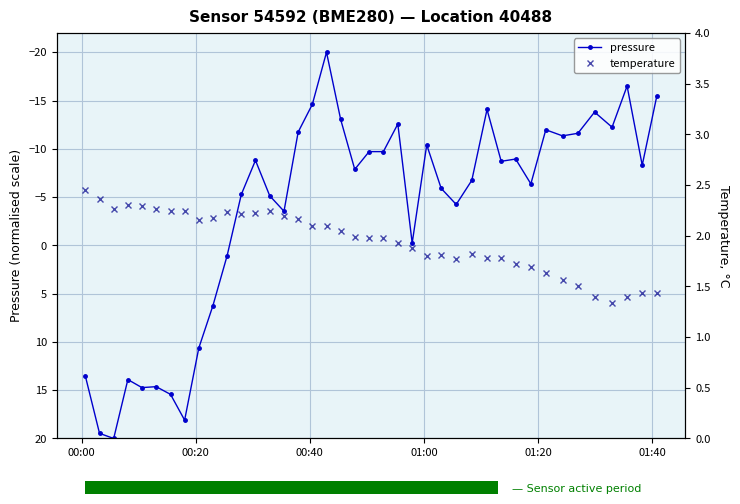

What is the highest value of the pressure series?

20.0